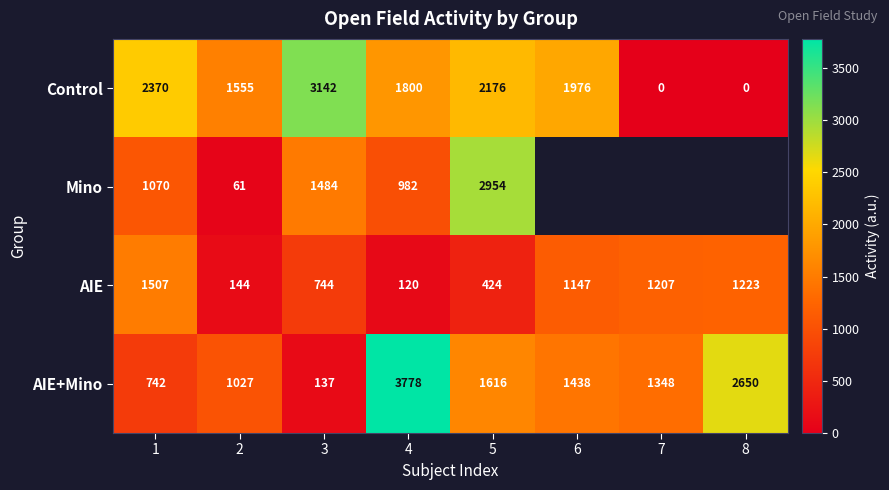

Rank the series at 2 from lowest to highest value.

Mino, AIE, AIE+Mino, Control